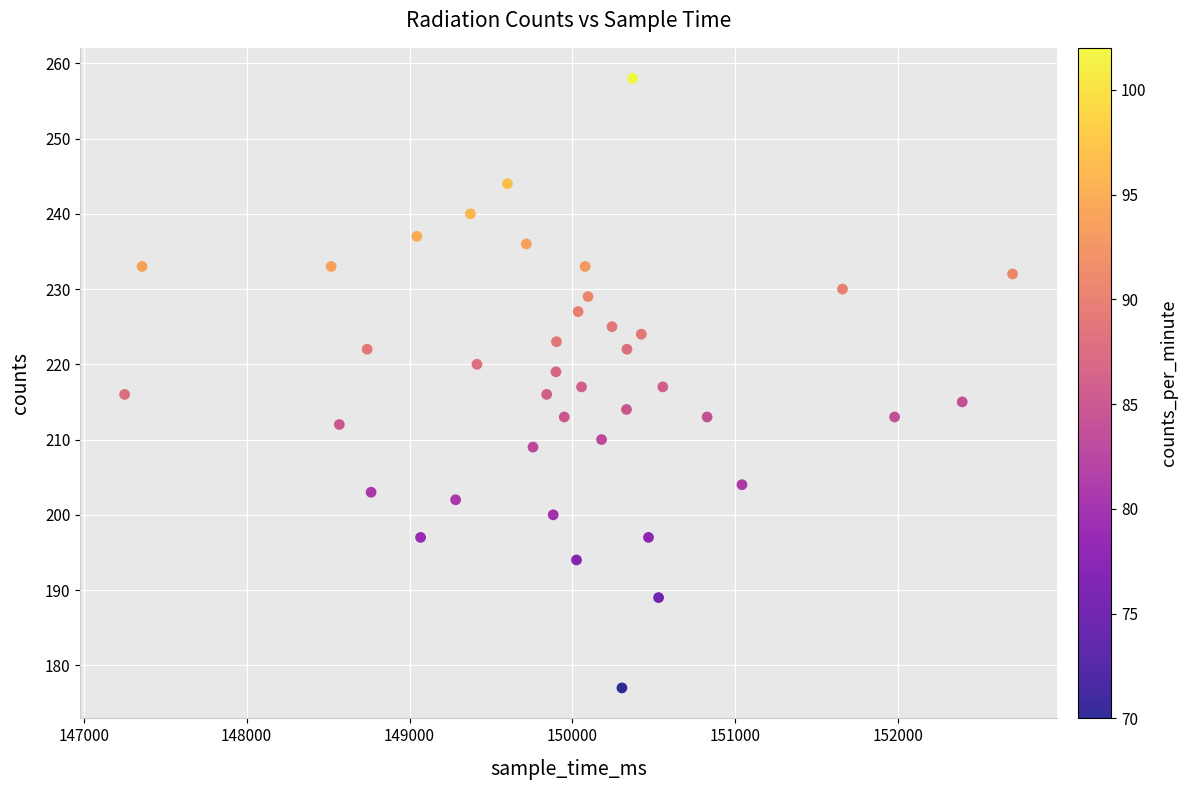

What is the range of X values (max minus min)?

5451